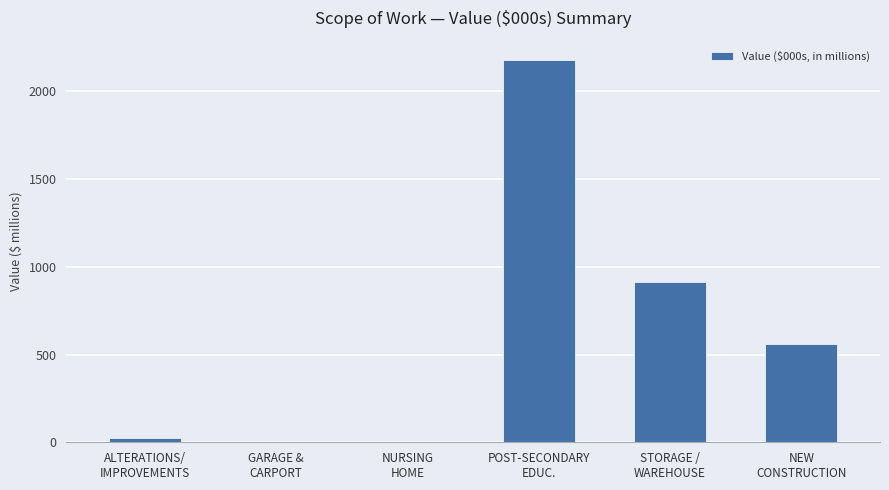

How many series are shown in this chart?

1